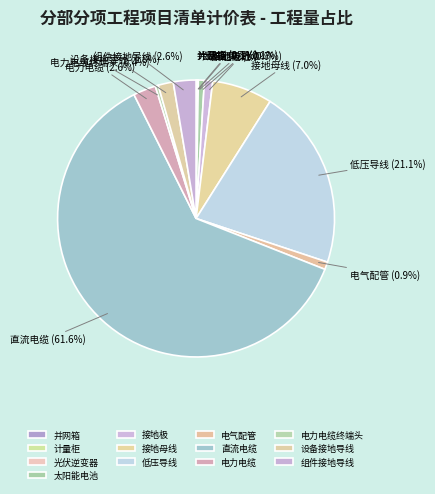

What percentage is the 电力电缆 slice, to the nearest percent?

3%